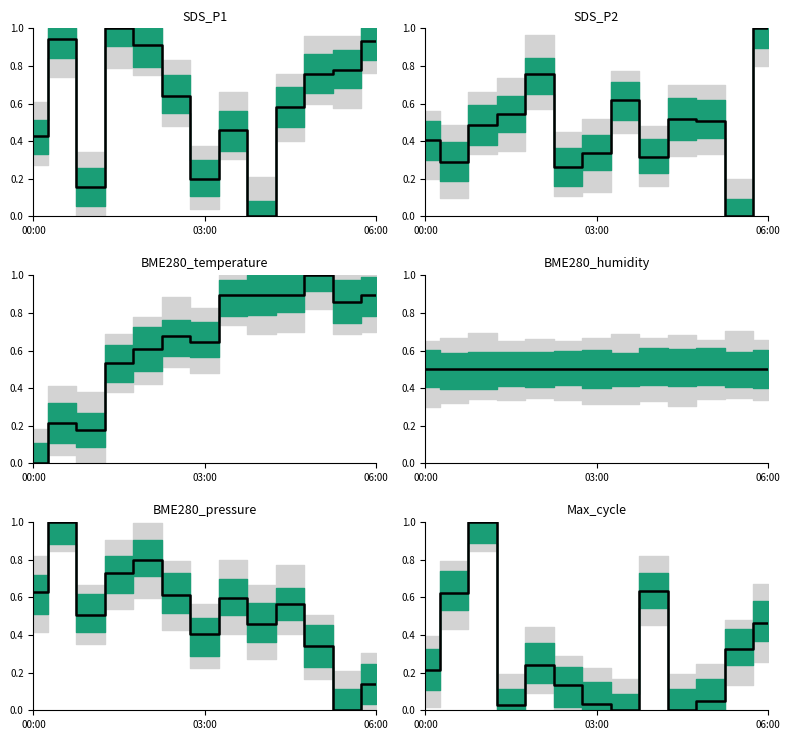

The chart shows a value of 0.1 at 6. True or false?

False